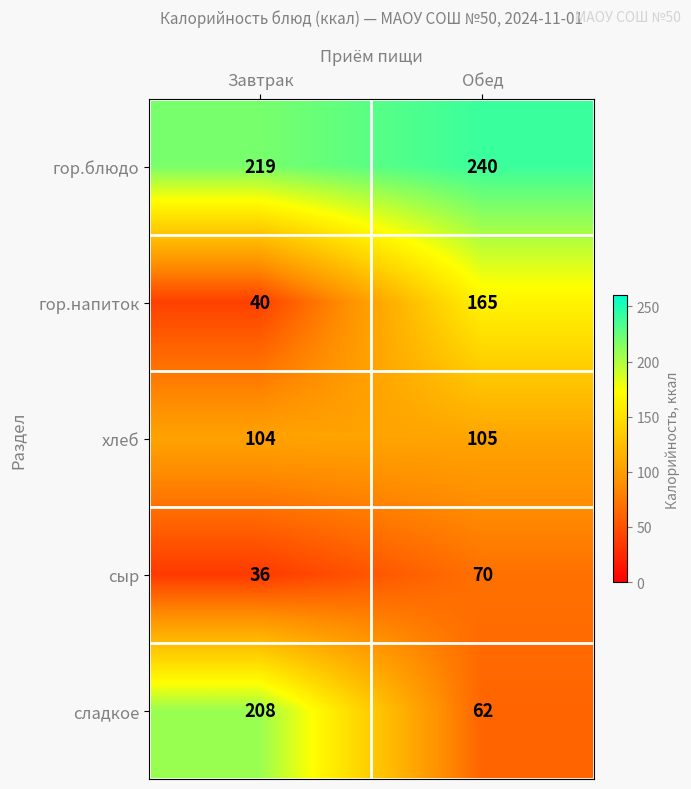

Reading left to right, what are all the values shown in this chart?

гор.блюдо: Завтрак=219	Обед=240
гор.напиток: Завтрак=40	Обед=165
хлеб: Завтрак=104	Обед=105
сыр: Завтрак=36	Обед=70
сладкое: Завтрак=208	Обед=62